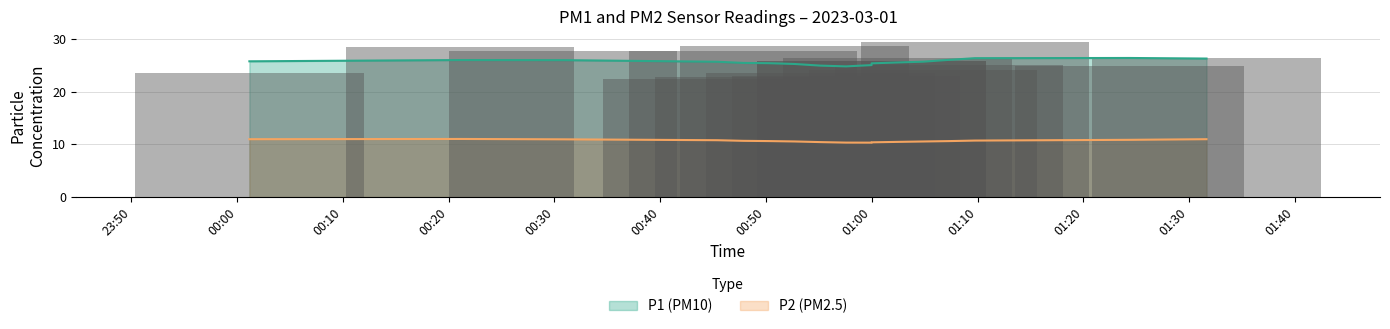

Rank the series by their average value, from lowest to highest.

P2, P1